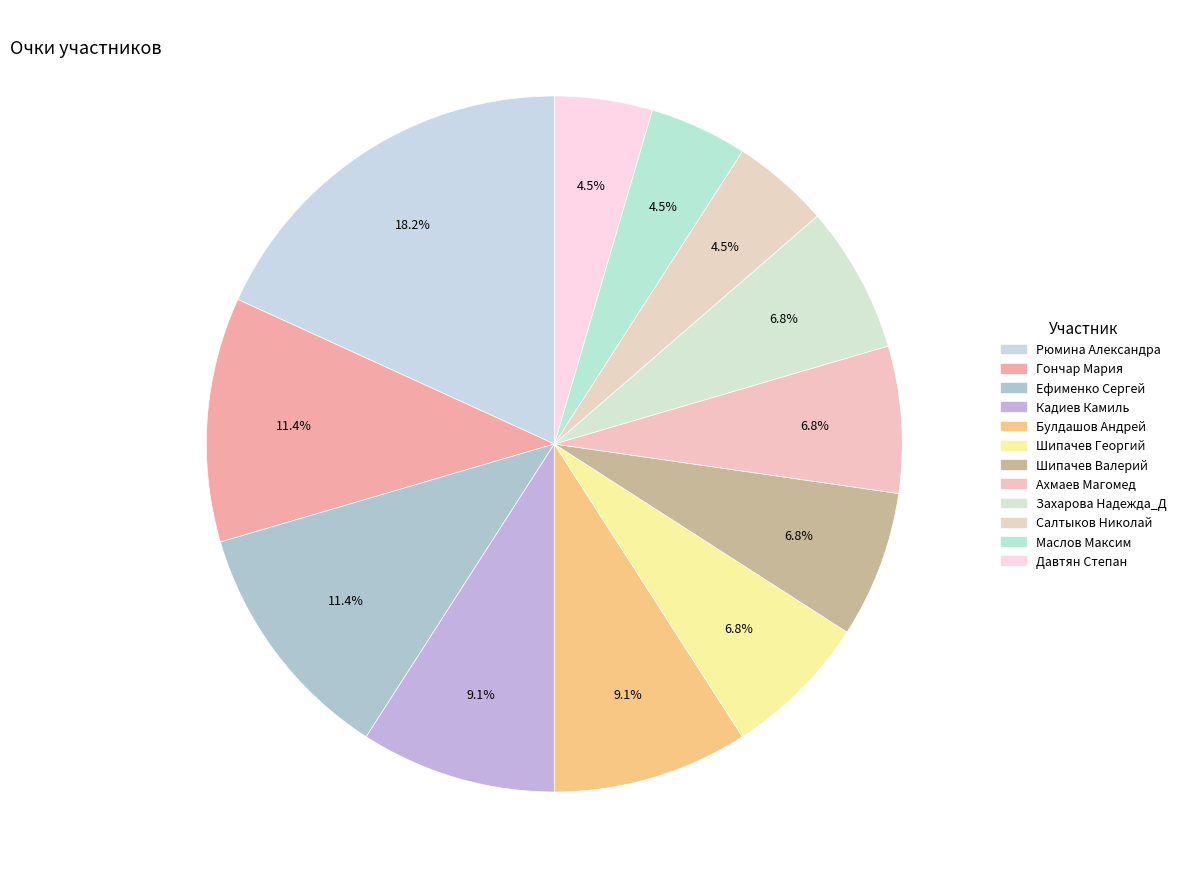

Which category has the smallest portion of the pie?

Салтыков Николай